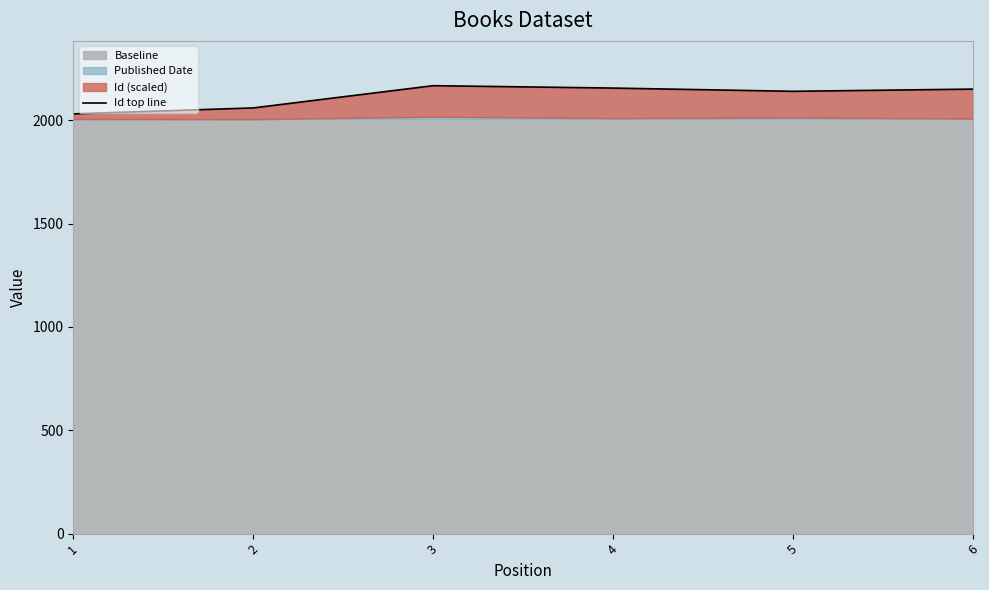

What is the minimum value shown in the chart?

2030.9